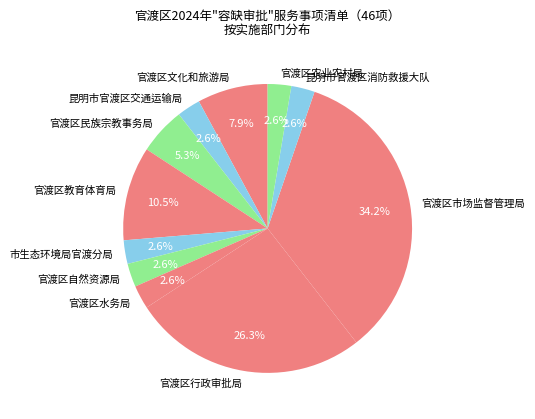

To the nearest percent, what portion does 昆明市官渡区消防救援大队 represent?

3%